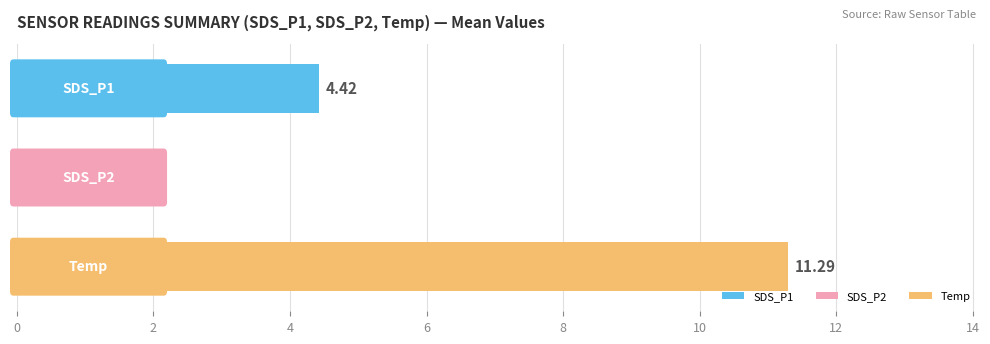

What is the average value?

5.5